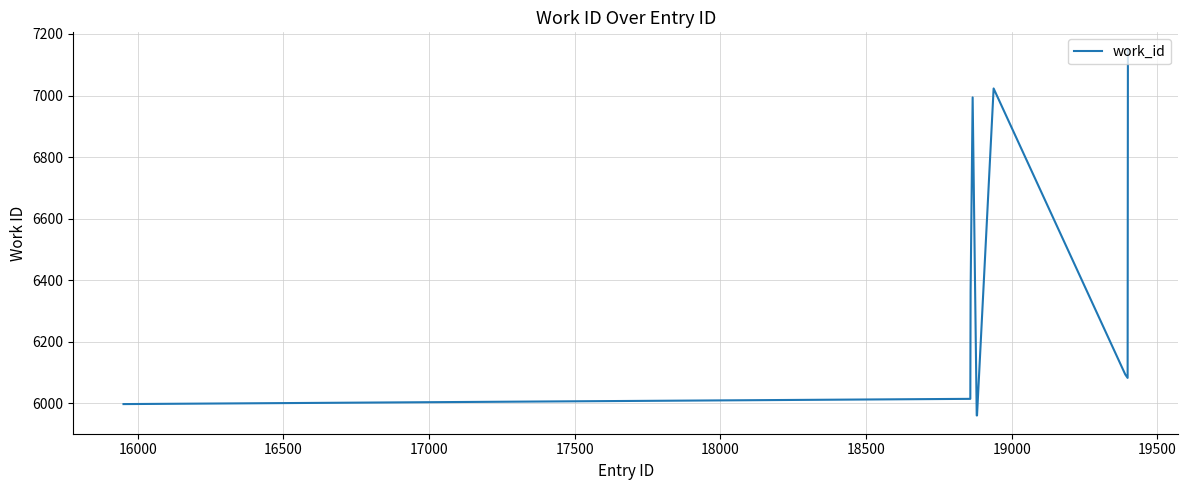

What is the greatest value displayed?

7146